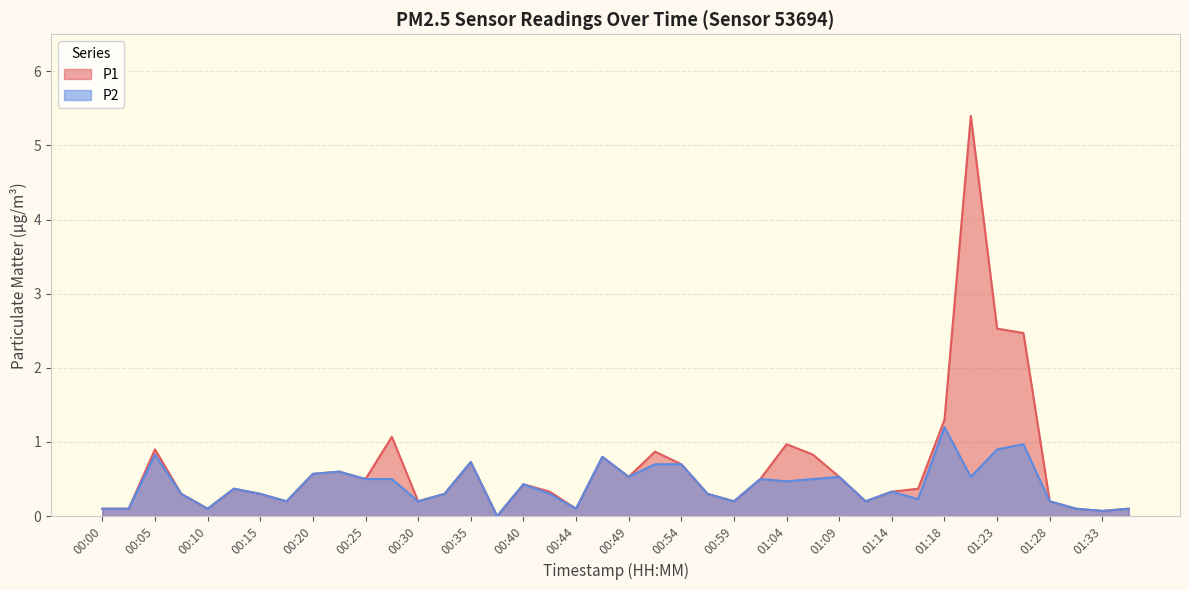

Rank the series at 00:35 from highest to lowest value.

P1, P2